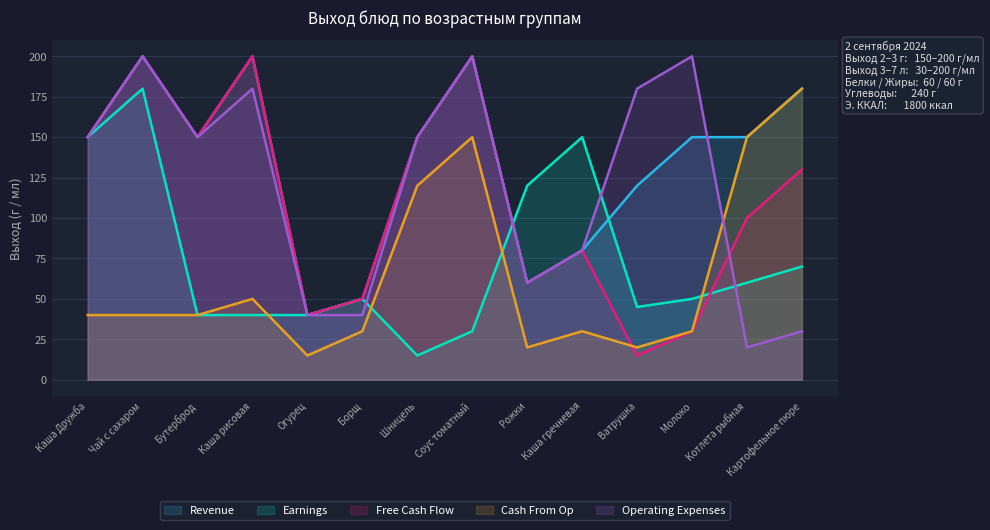

Between Рожки and Чай с сахаром, which is larger?

Чай с сахаром